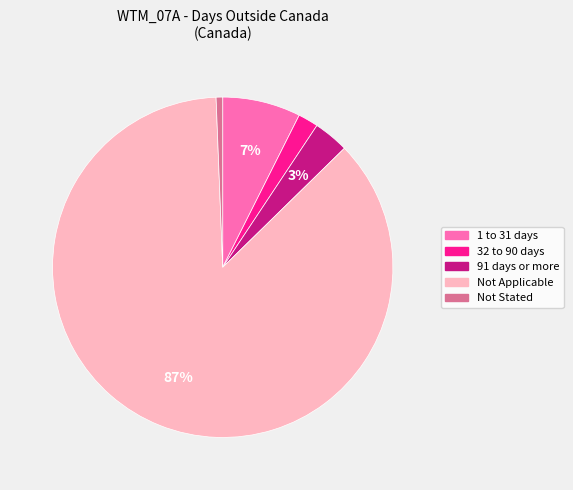

To the nearest percent, what is the difference between the largest and smallest slice percentages?

86%